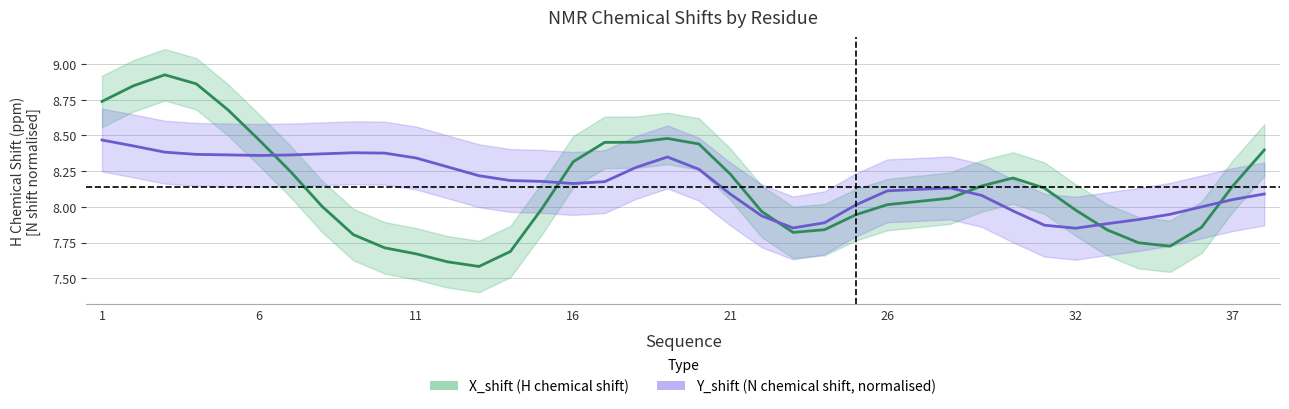

Which series ends up on top after the final intersection of X_shift (H) and Y_shift (N, normalised)?

X_shift (H)